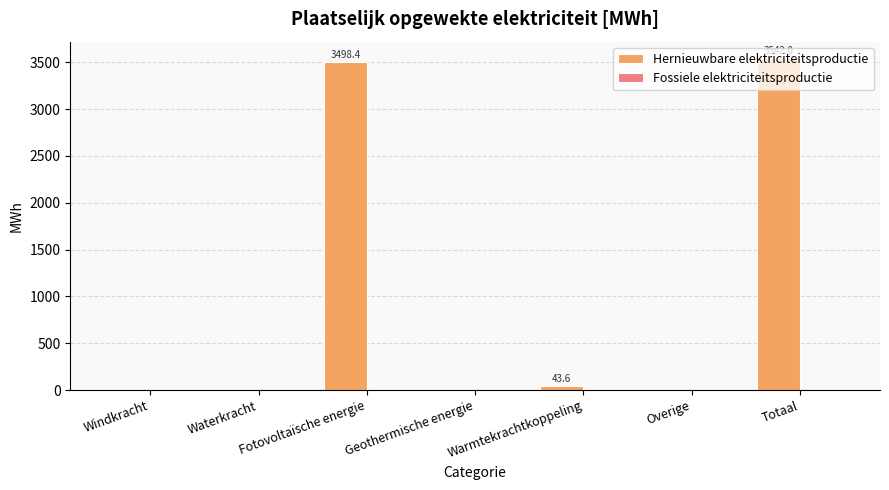

What is the change in value from Overige to Totaal?

+3542.0